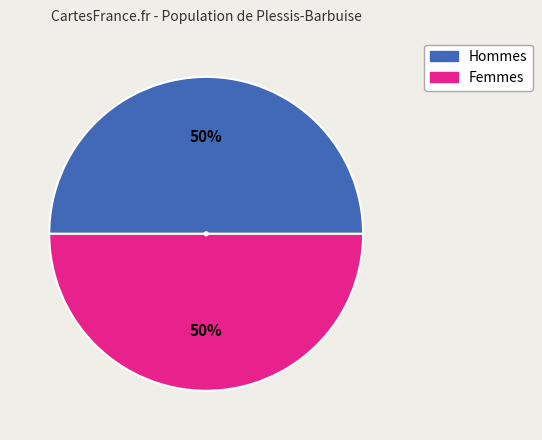

To the nearest percent, what is the average slice percentage?

50%